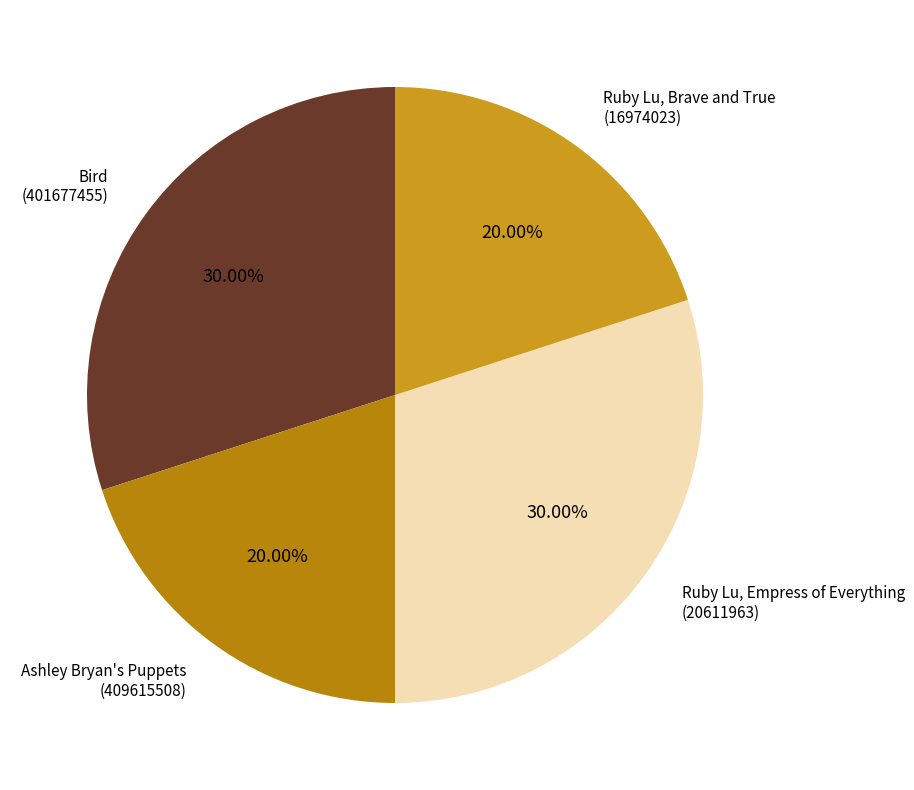

How many slices are in this pie chart?

4